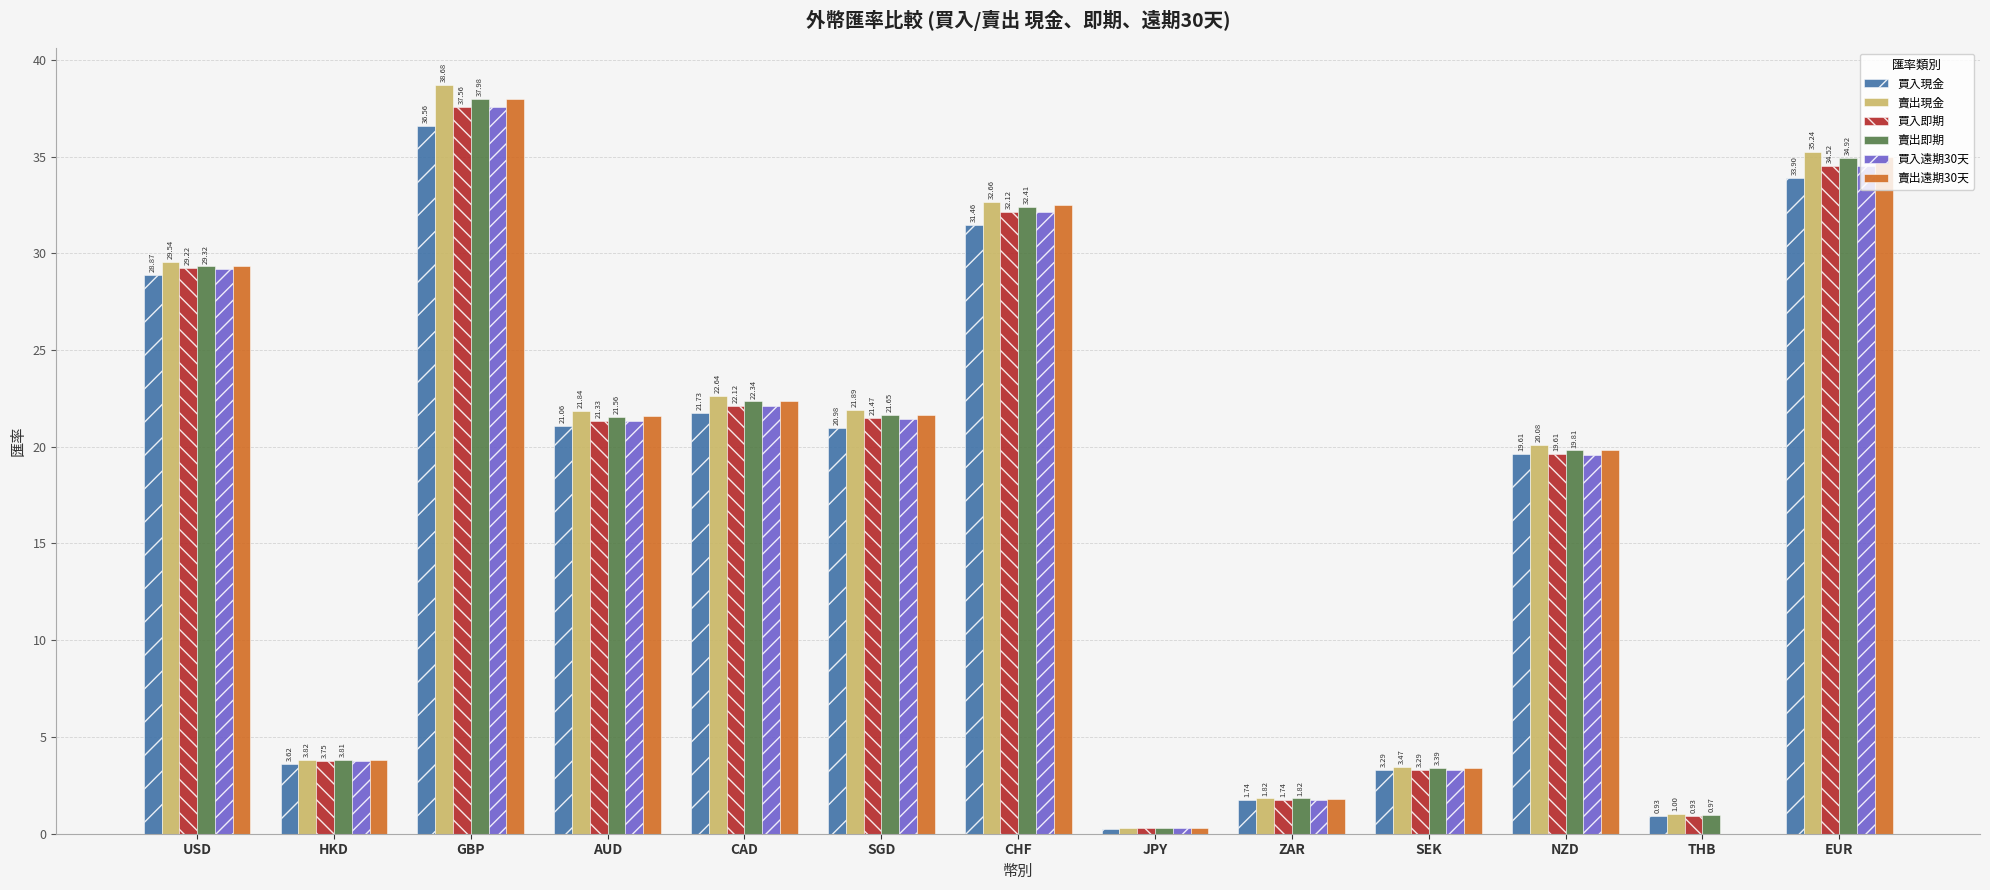

What are all the series names shown in the legend?

買入現金, 賣出現金, 買入即期, 賣出即期, 買入遠期30天, 賣出遠期30天